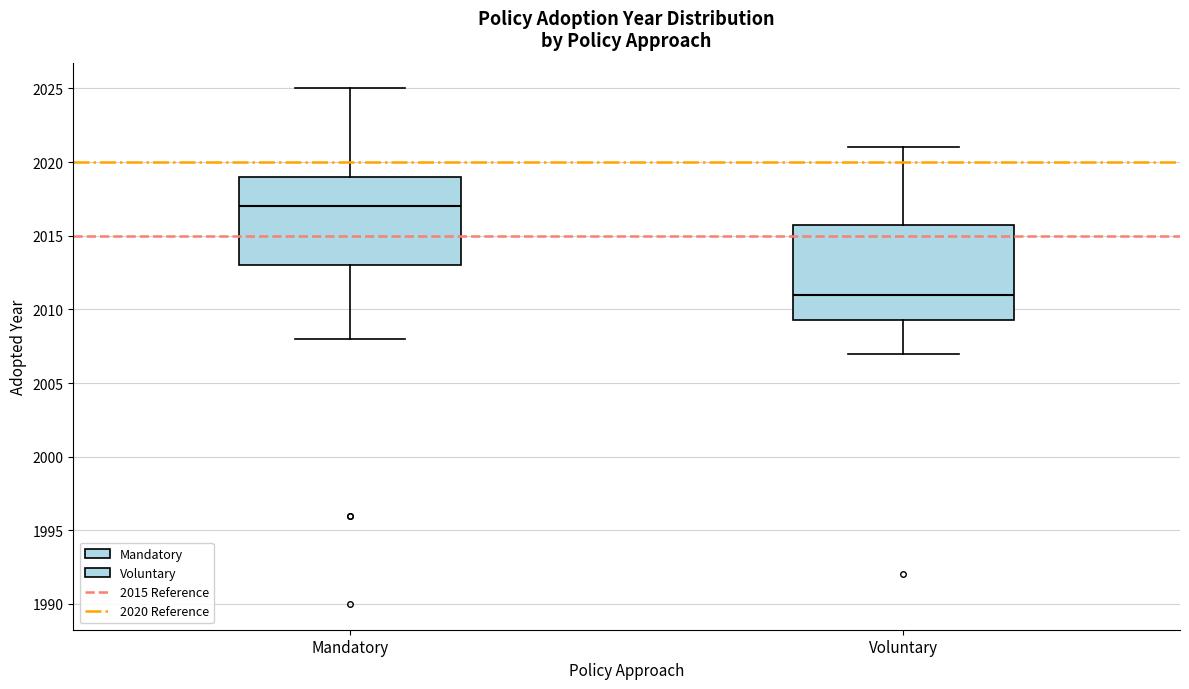

Where does the lower whisker of the box for Voluntary end on the y-axis? The values are not printed on the chart, so give them approximately, as read against the axis.

2007.0